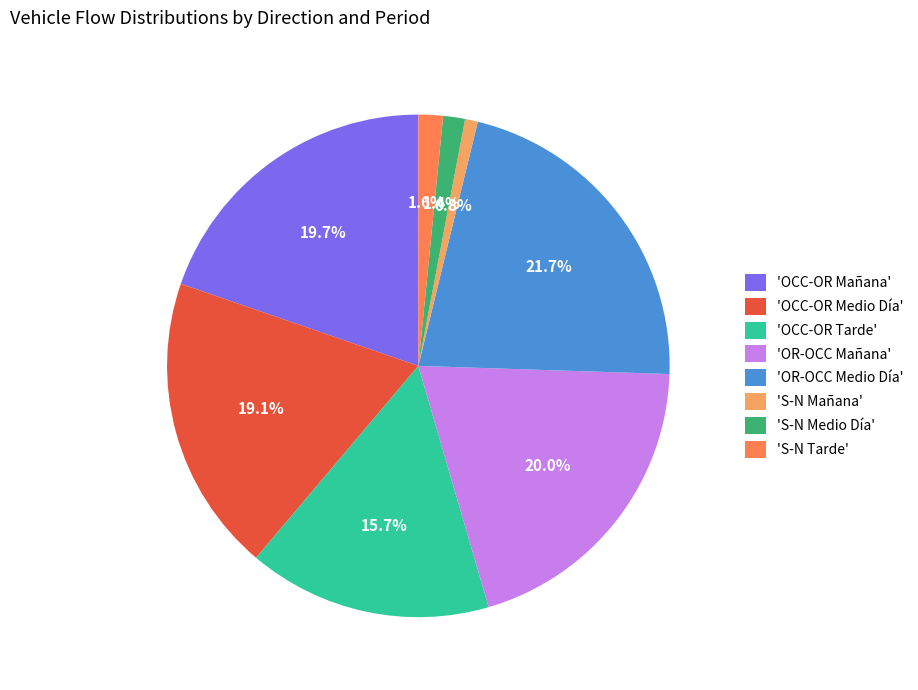

What is the total percentage of 'S-N Mañana' and 'OCC-OR Medio Día'?

19.9%